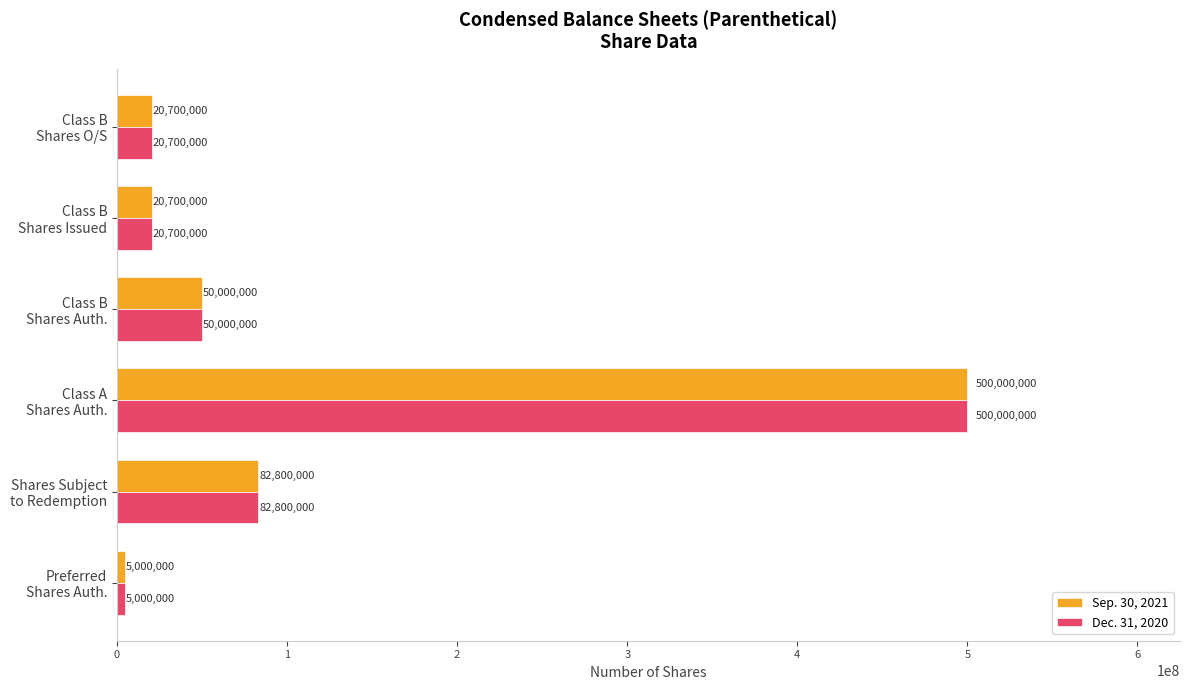

What is the smallest value displayed?

5000000